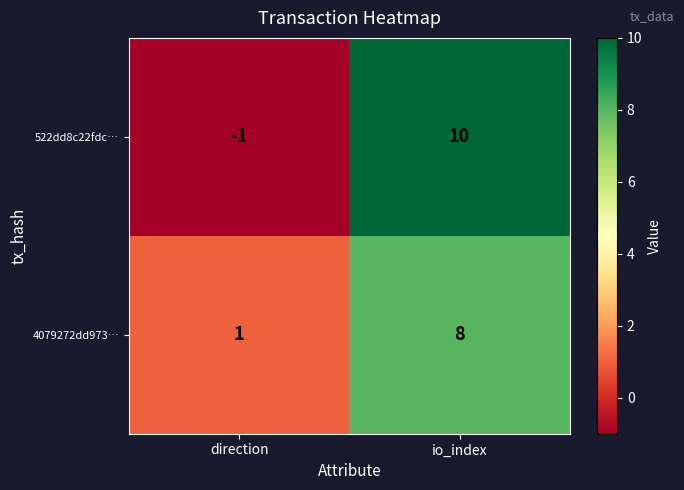

What is the difference between the maximum and minimum values in the 4079272dd973… series?

7